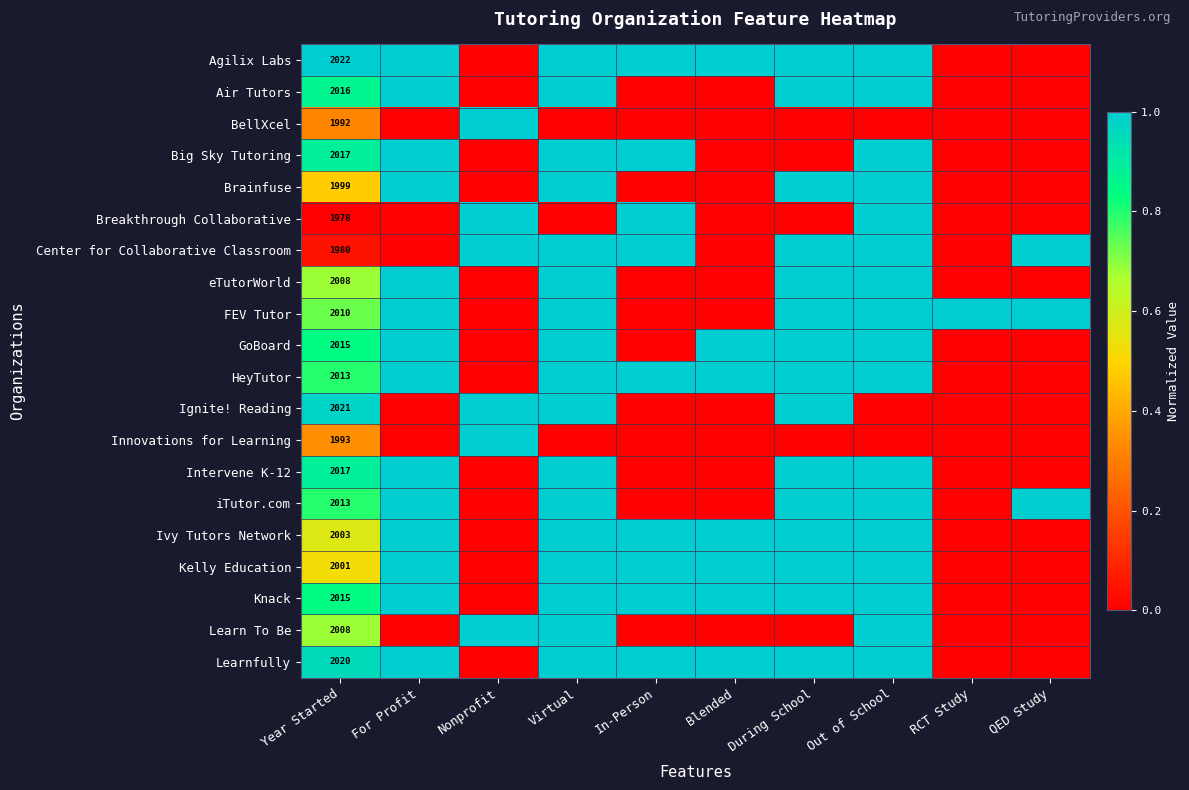

What is the greatest value displayed?

1.0